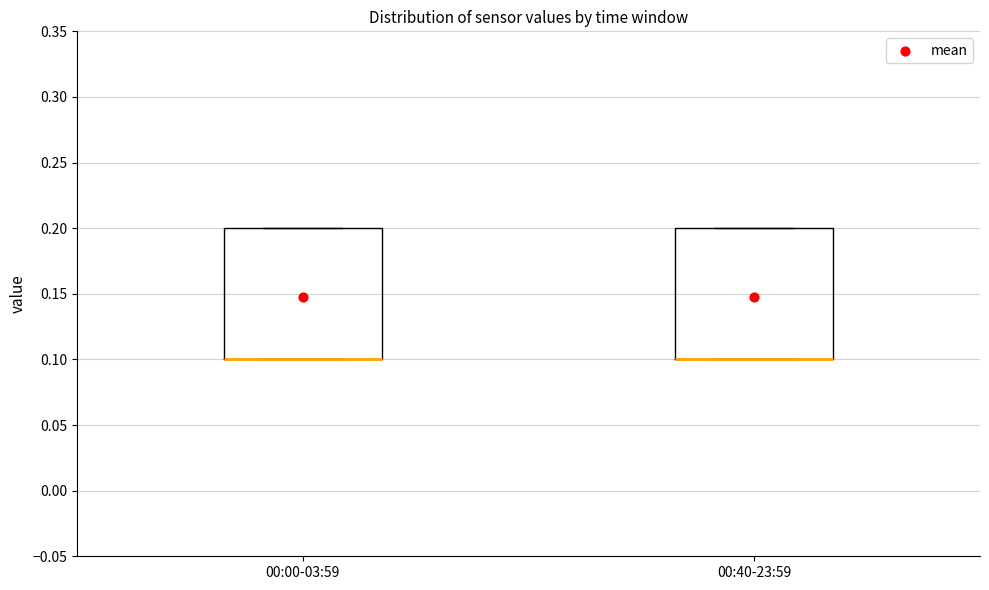

Where is the lower edge of the box for 00:00-03:59 on the y-axis? The values are not printed on the chart, so give them approximately, as read against the axis.

0.1